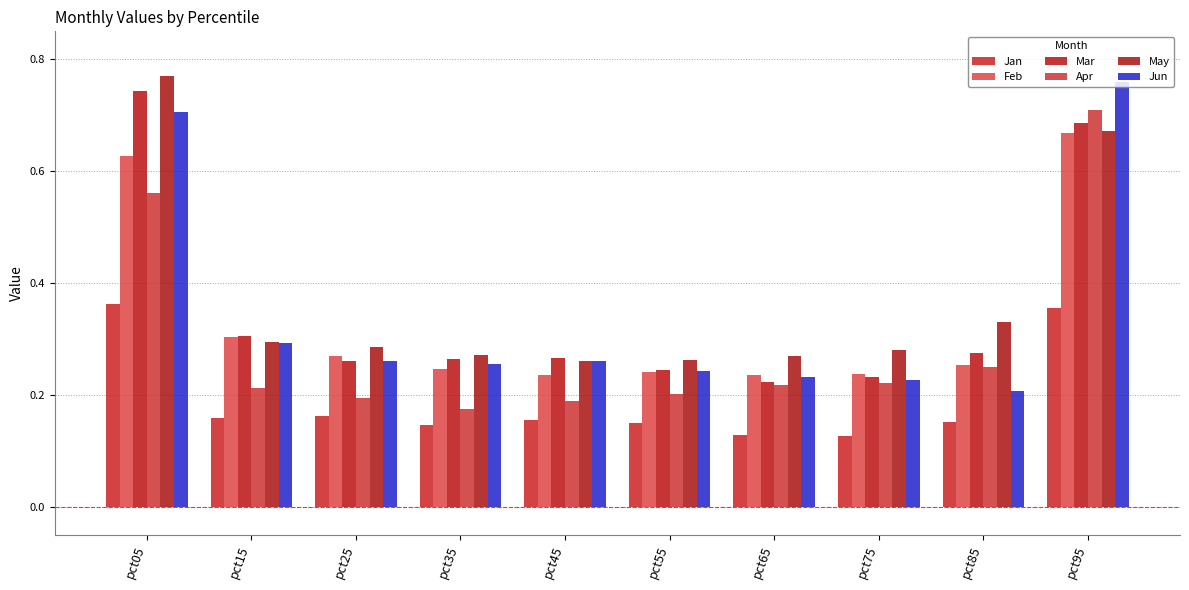

Which series has the widest spread of values?

Jun